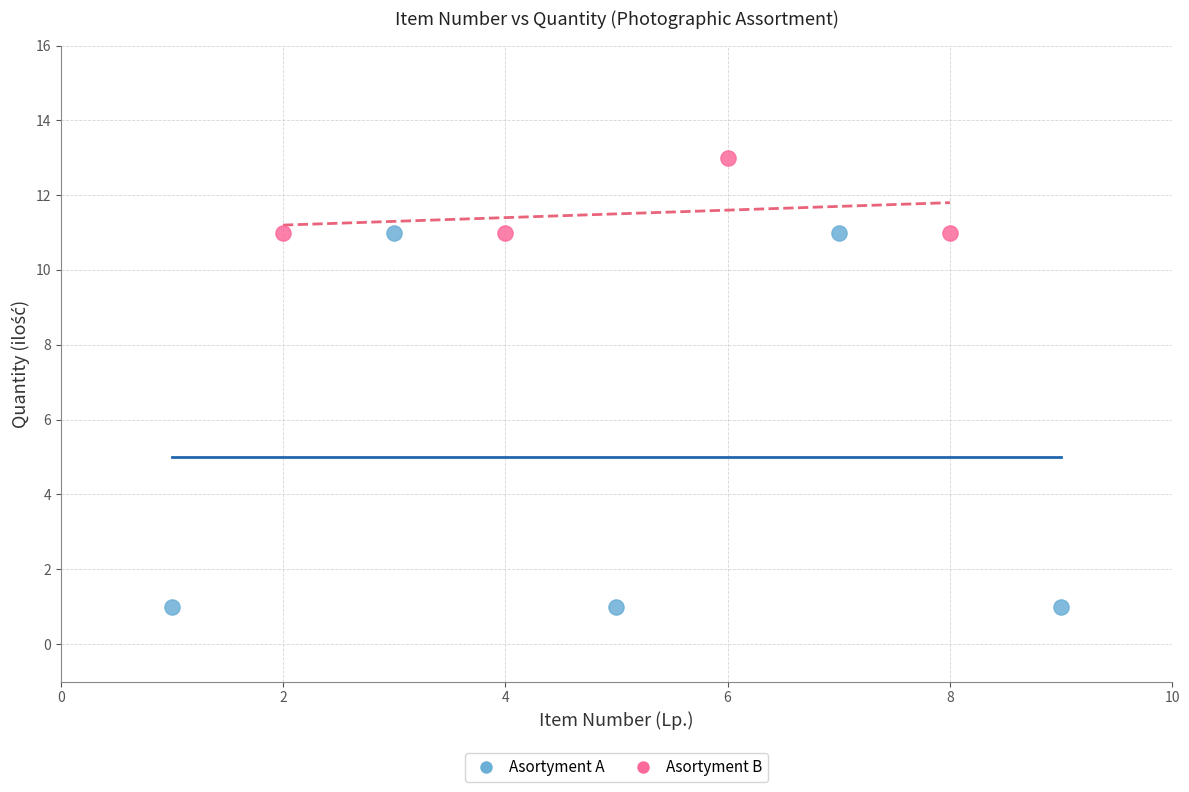

Which series has the widest spread of Y values?

Asortyment A